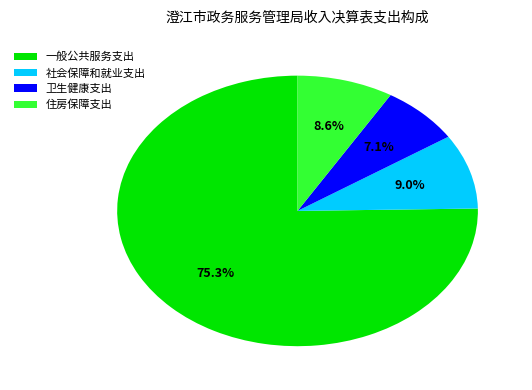

How much of the chart is everything except 社会保障和就业支出?

91.0%